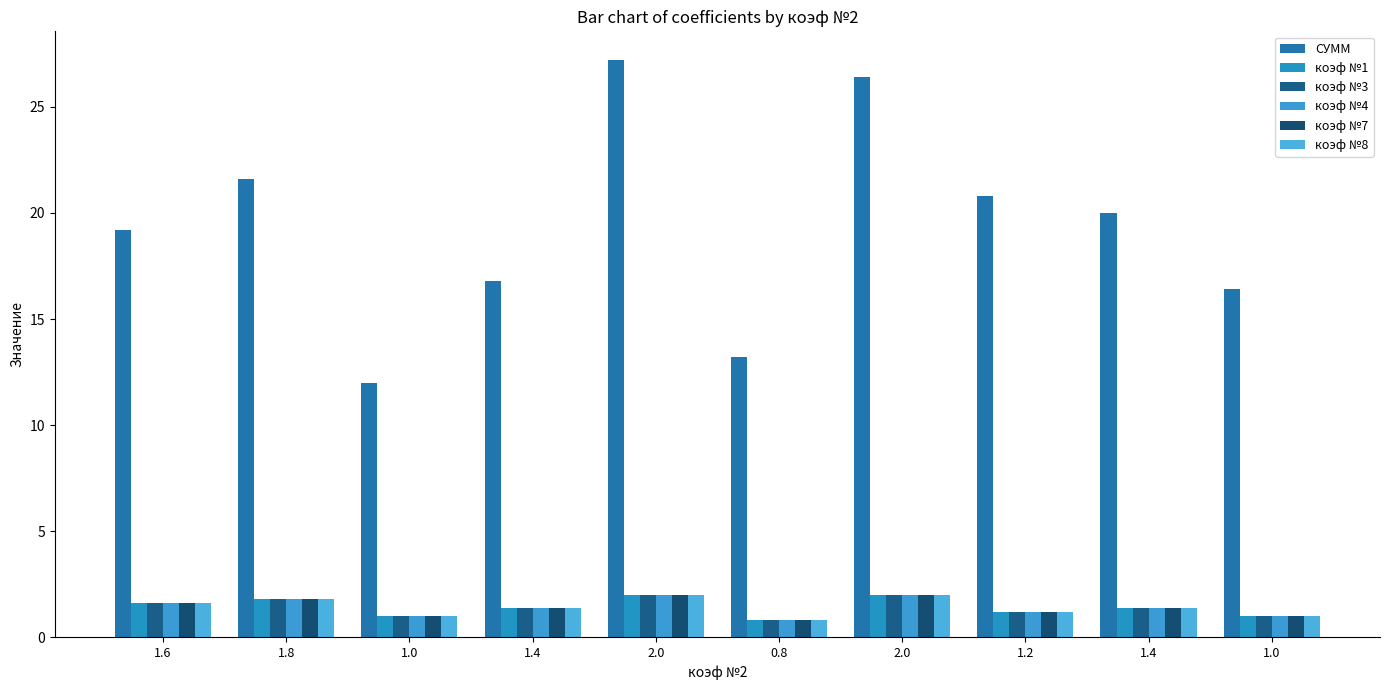

How many series are shown in this chart?

6